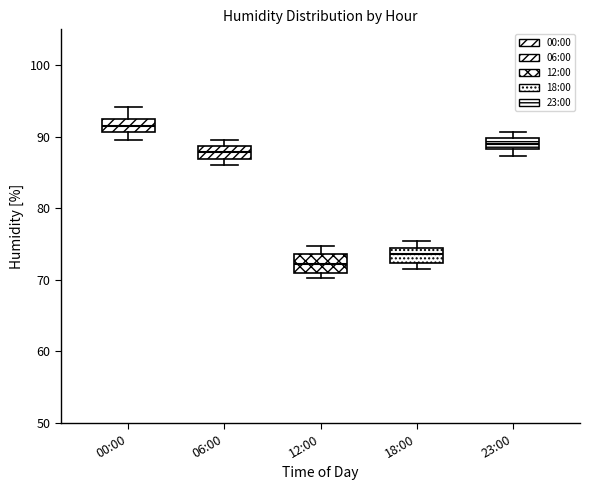

Reading left to right, read every box against the y-axis: the position of its median line, the range the box covers, and the ends of its whiskers. The values are not printed on the chart, so give them approximately, as read against the axis.

00:00: median 92 (inside the box), box 91 to 92, whiskers 90 to 94
06:00: median 88, box 87 to 89, whiskers 86 to 90
12:00: median 72, box 71 to 74, whiskers 70 to 75
18:00: median 74 (inside the box), box 72 to 74, whiskers 72 (just below the box's lower edge) to 76
23:00: median 89, box 88 to 90, whiskers 87 to 91